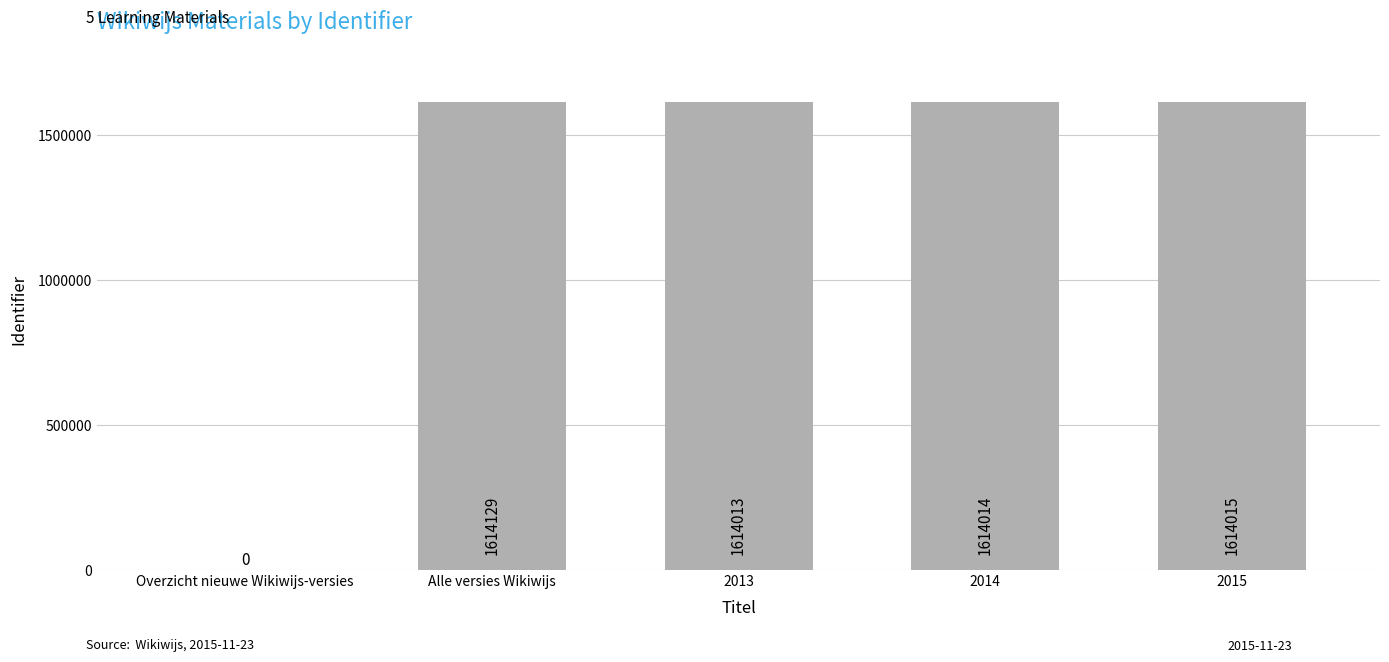

What is the change in value from 2014 to 2015?

+1